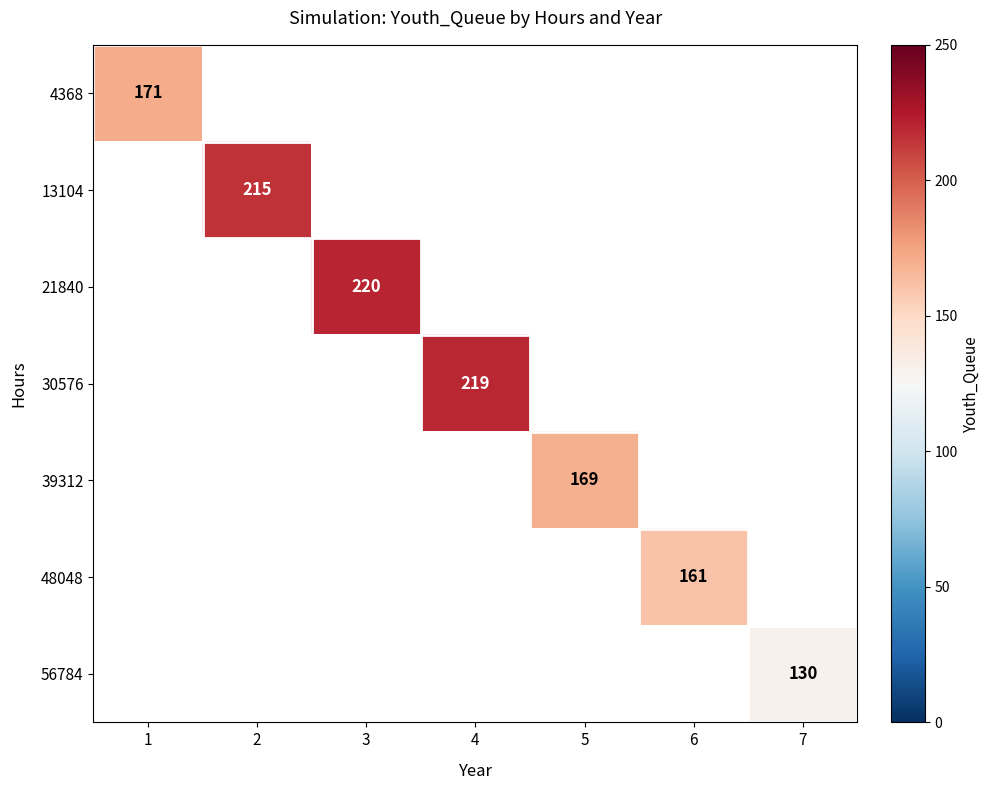

Is the value of 30576 at 4 greater than the value of 4368 at 1?

Yes